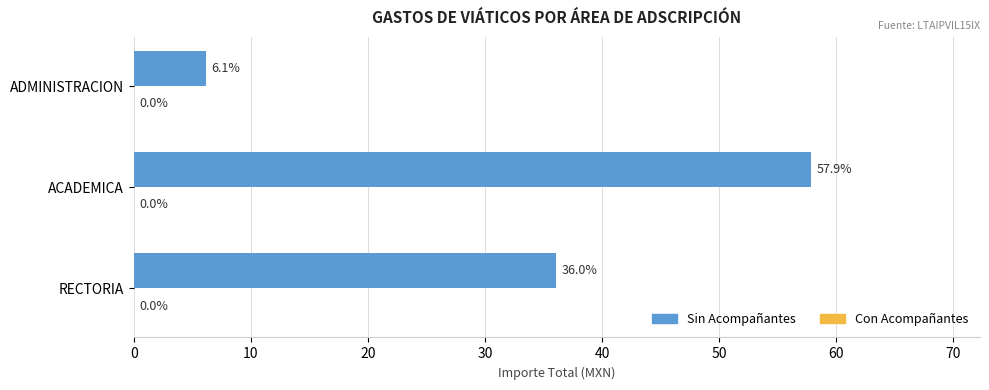

Reading bottom to top, extract all data points from this chart.

RECTORIA=36.0	ACADEMICA=57.9	ADMINISTRACION=6.1